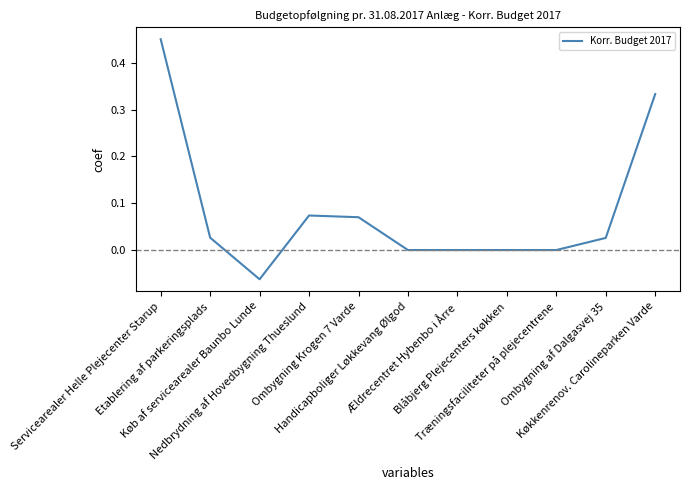

Which category has the lowest value across all series?

Køb af servicearealer Baunbo Lunde